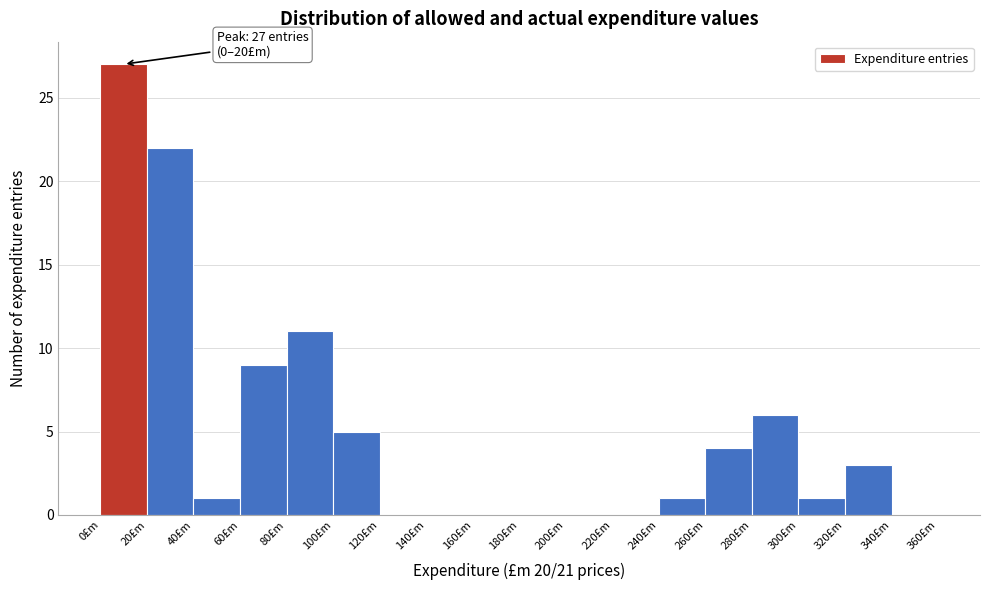

Which range on the x-axis has the tallest bar?

0 to 20